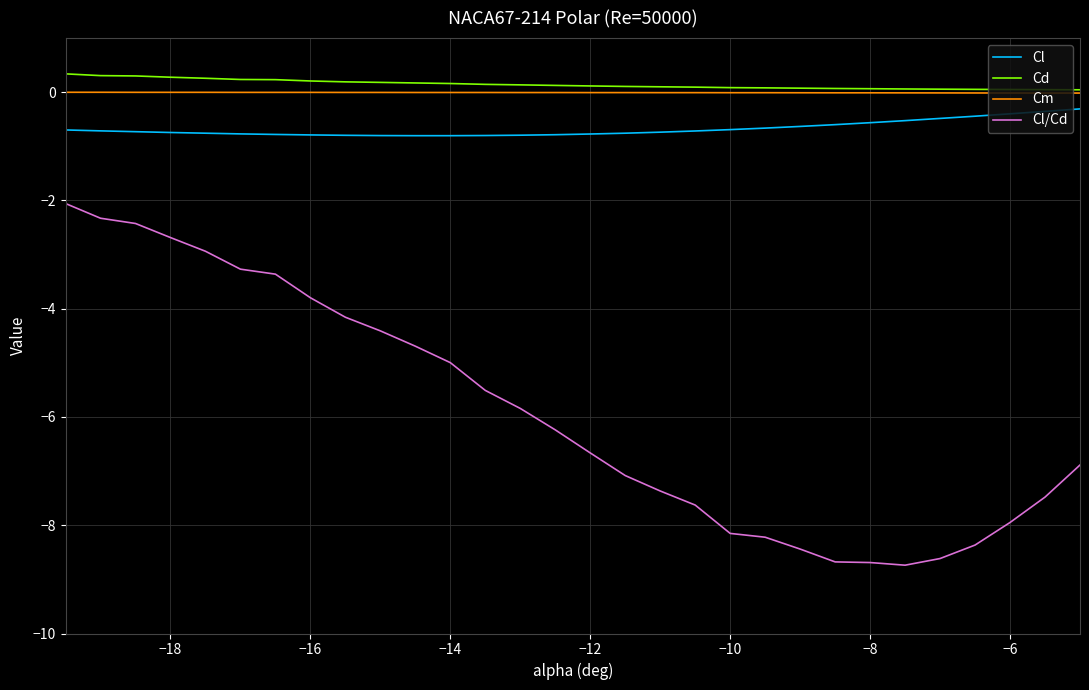

What is the maximum value for Cl/Cd?

-2.1